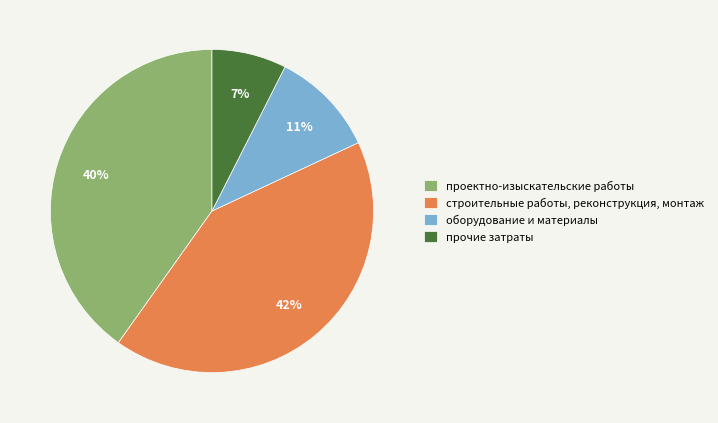

Count the number of slices in the pie.

4